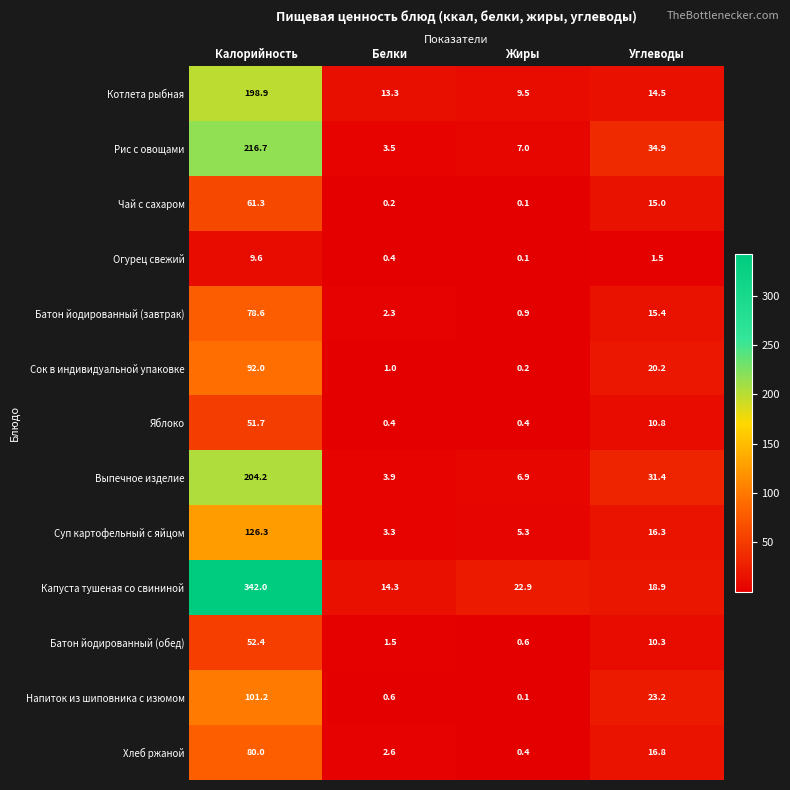

The Яблоко series shows 0.4 at Жиры. True or false?

True